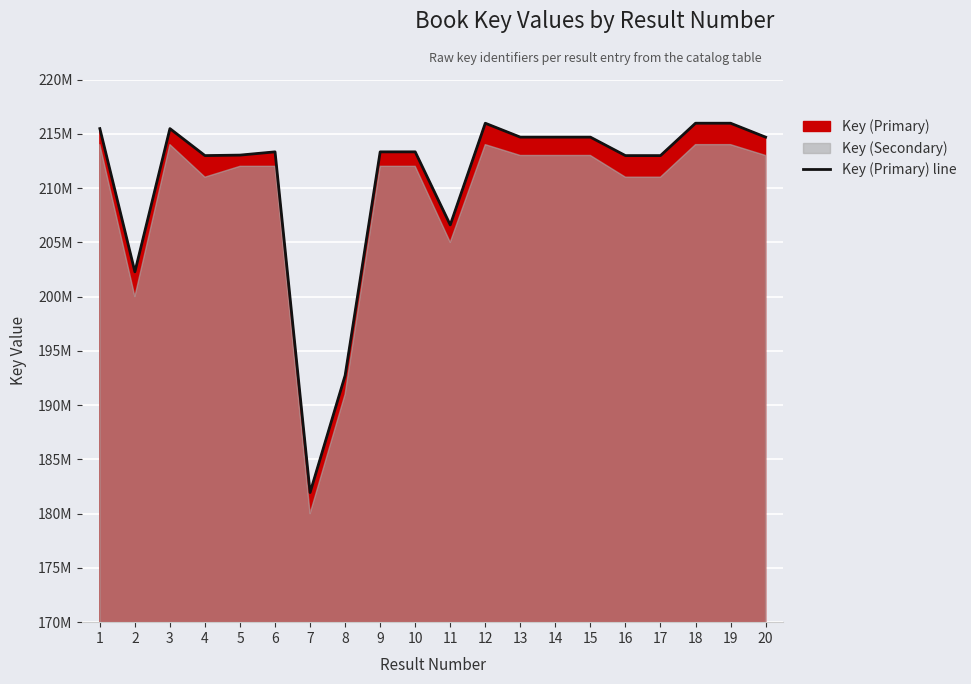

What is the ratio of the value at 13 to the value at 16?

1.0